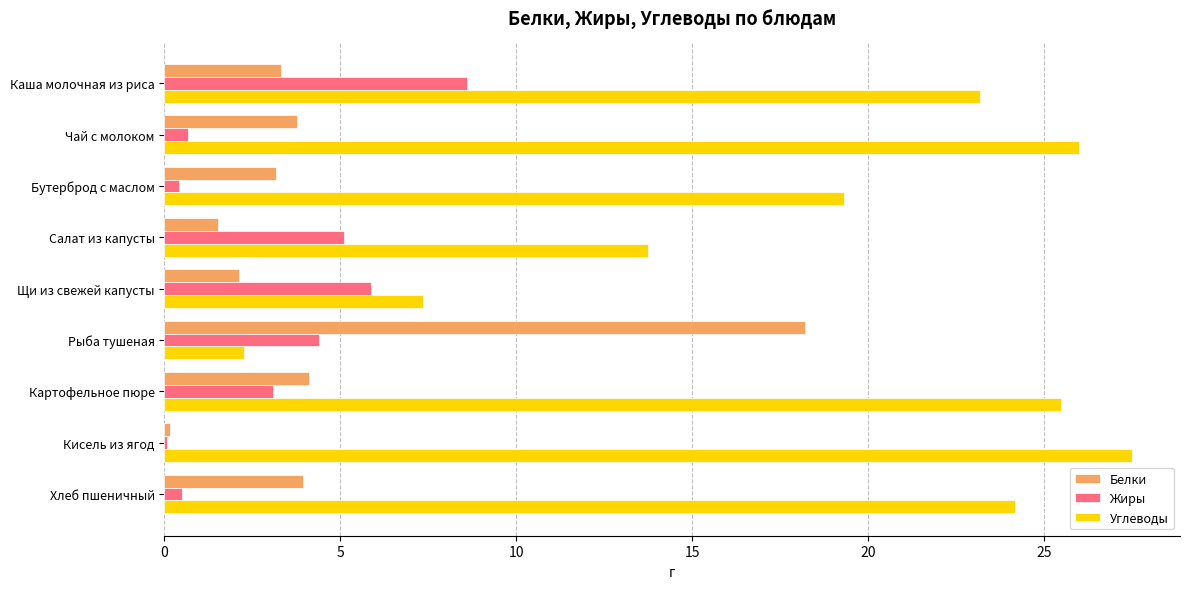

Which label corresponds to the largest value in the chart?

Кисель из ягод